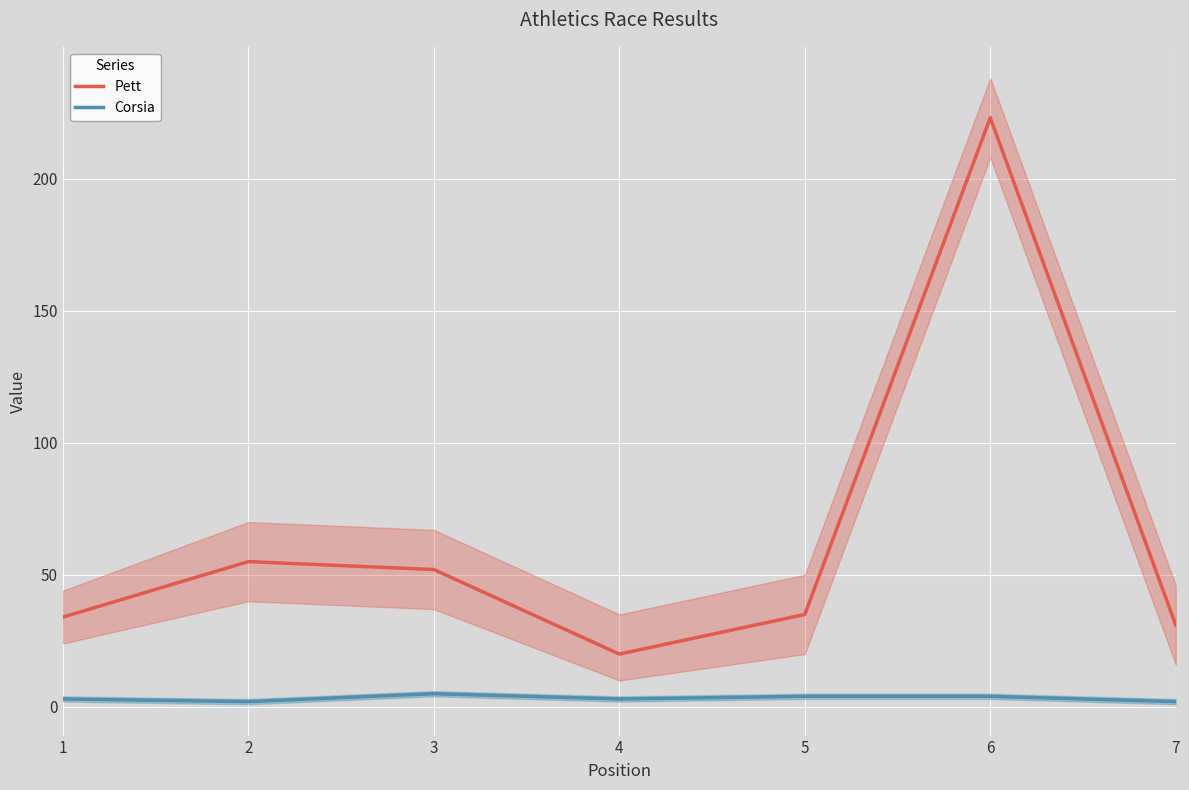

Reading left to right, list all the values displayed in this chart.

Pett: 1=34	2=55	3=52	4=20	5=35	6=223	7=31
Corsia: 1=3	2=2	3=5	4=3	5=4	6=4	7=2